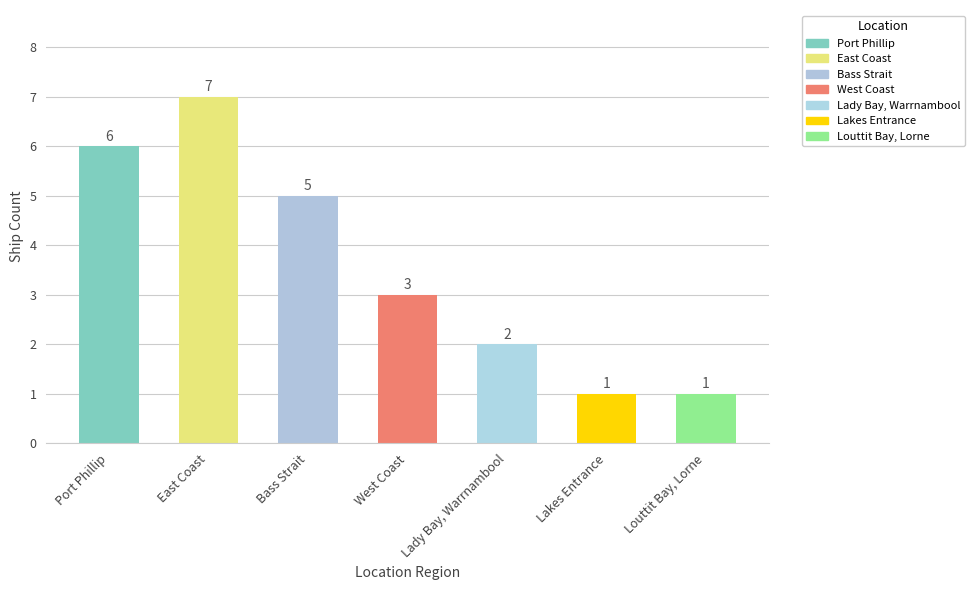

What position from the left is Louttit Bay, Lorne?

7